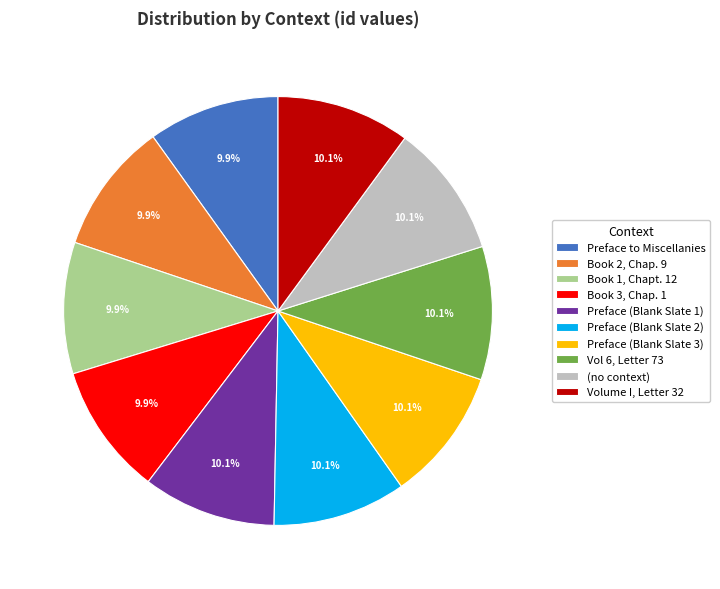

Count the number of slices in the pie.

10